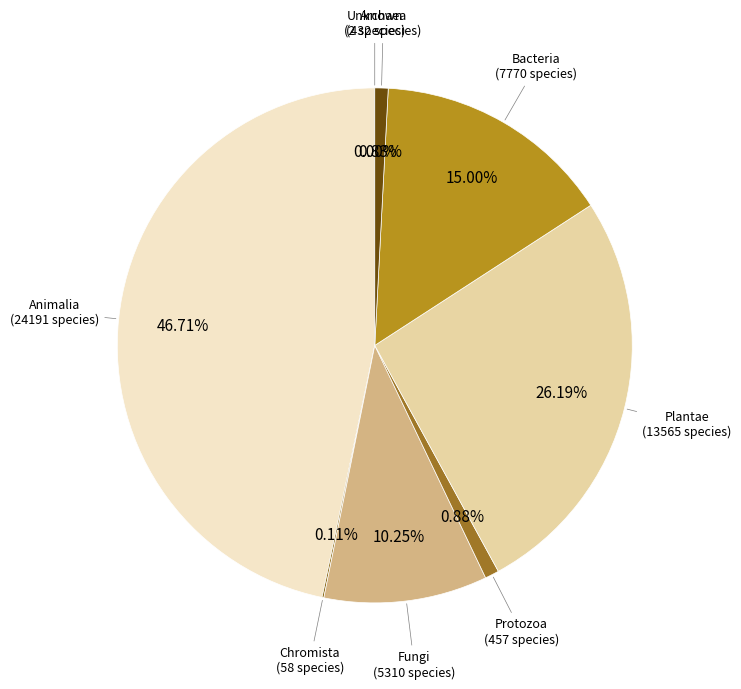

How many slices are in this pie chart?

8